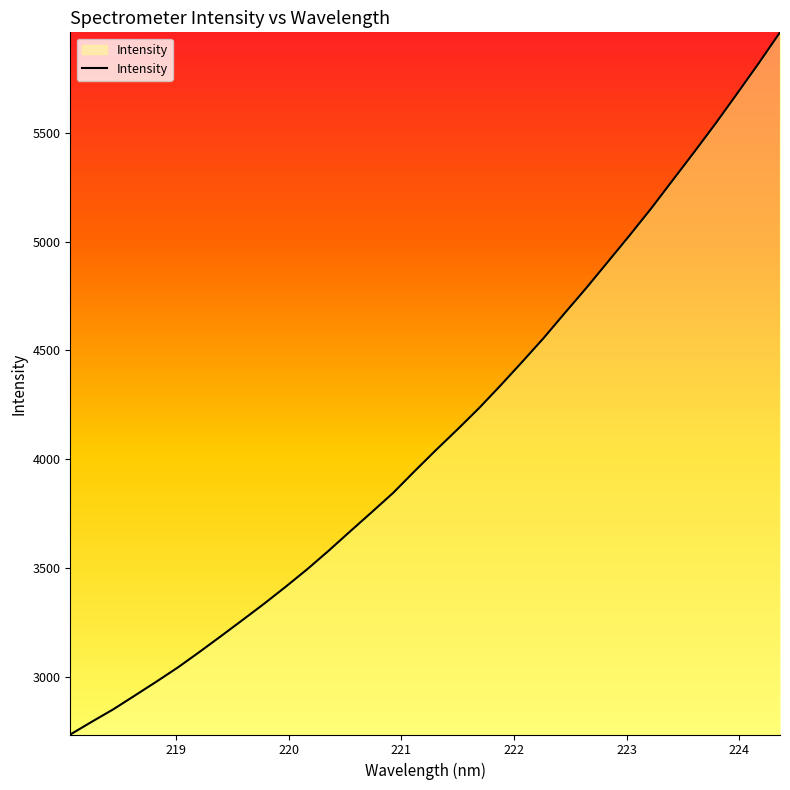

What is the smallest value displayed?

2733.8